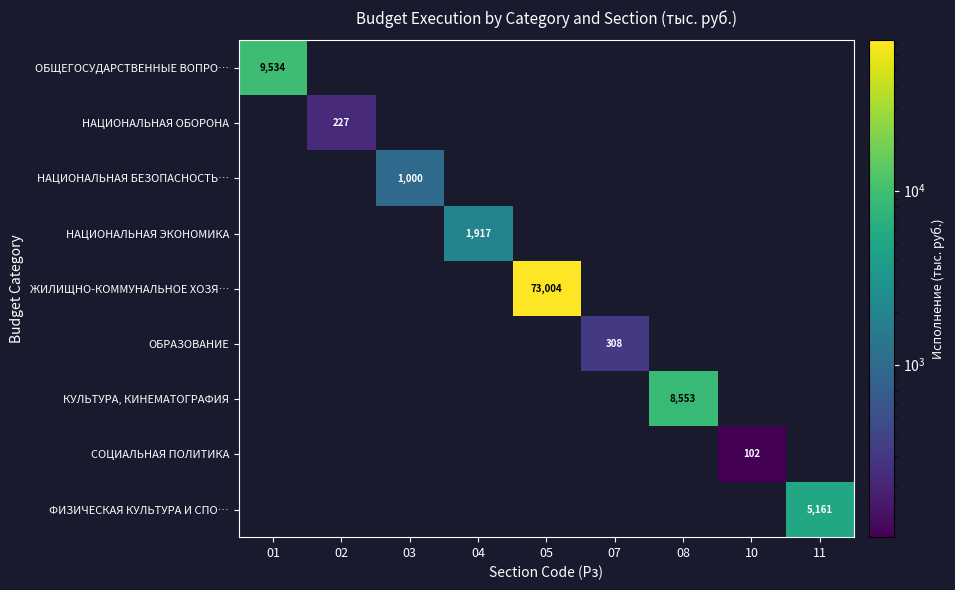

Count the number of categories in the chart.

9